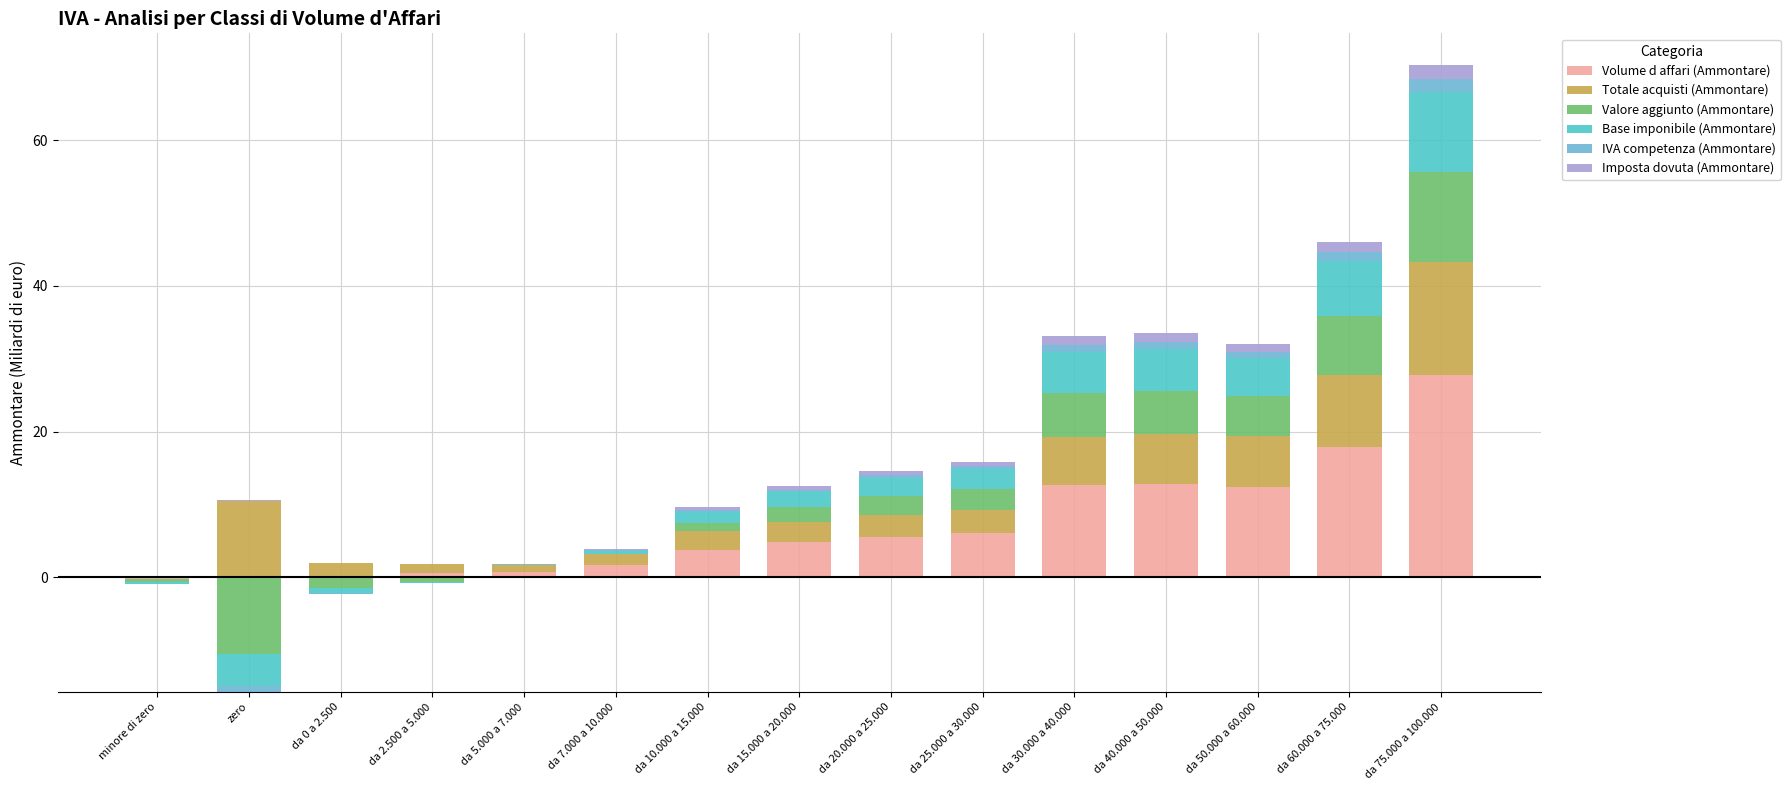

The value of Imposta dovuta (Ammontare) at da 7.000 a 10.000 is 0.2. True or false?

True